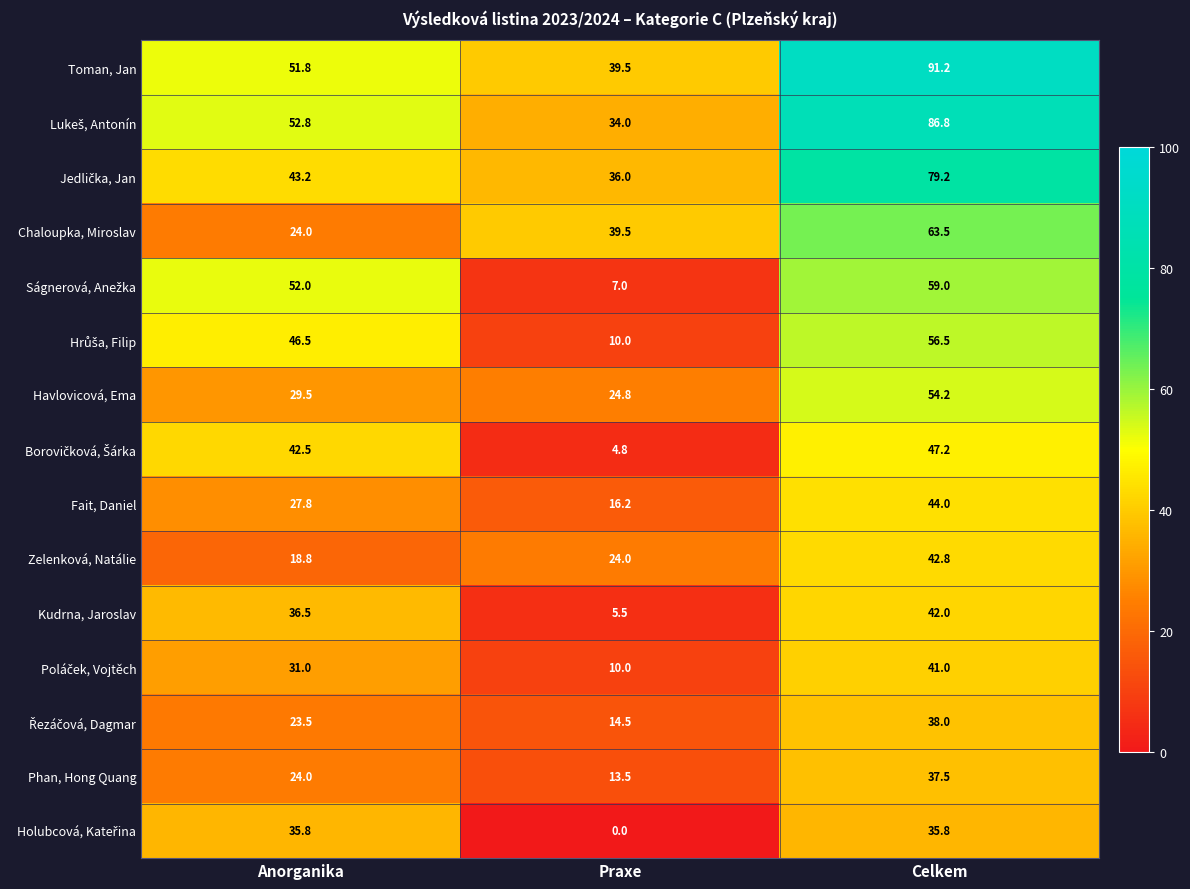

At which category is the sum across all series the highest?

Celkem